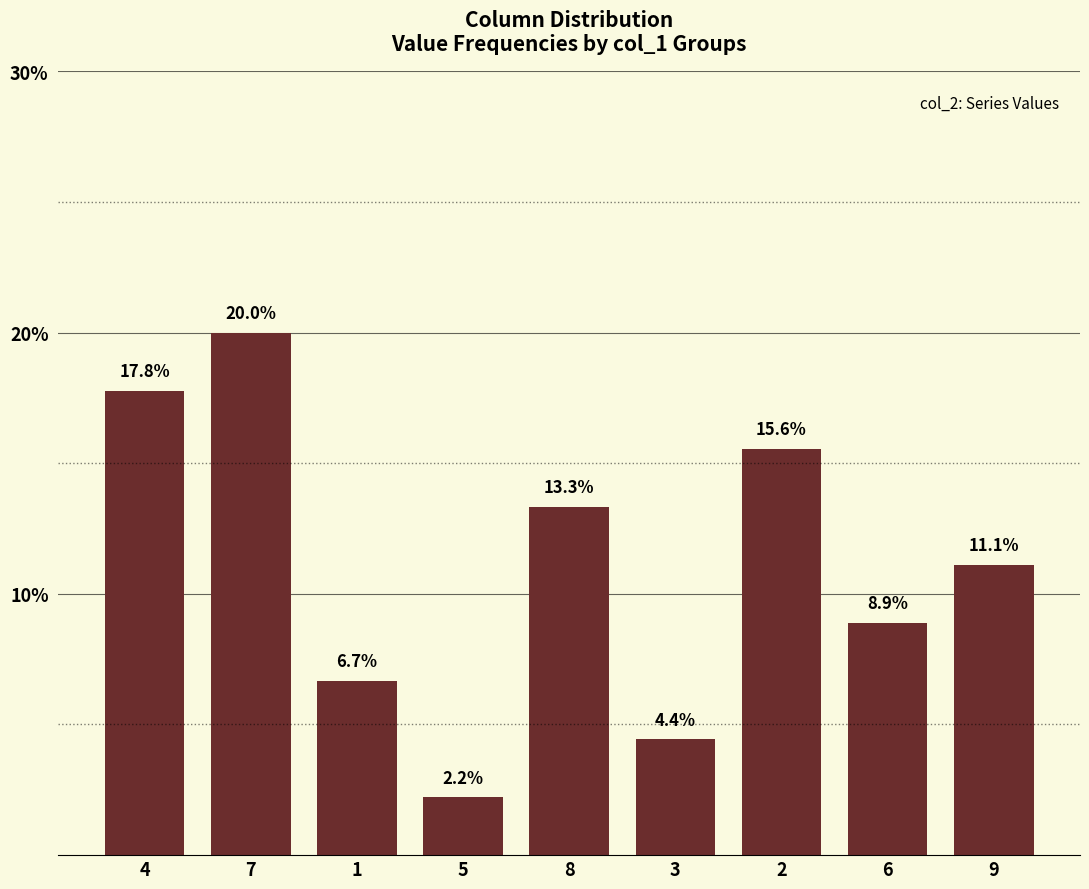

Where is the data nearest to the value 11?

9